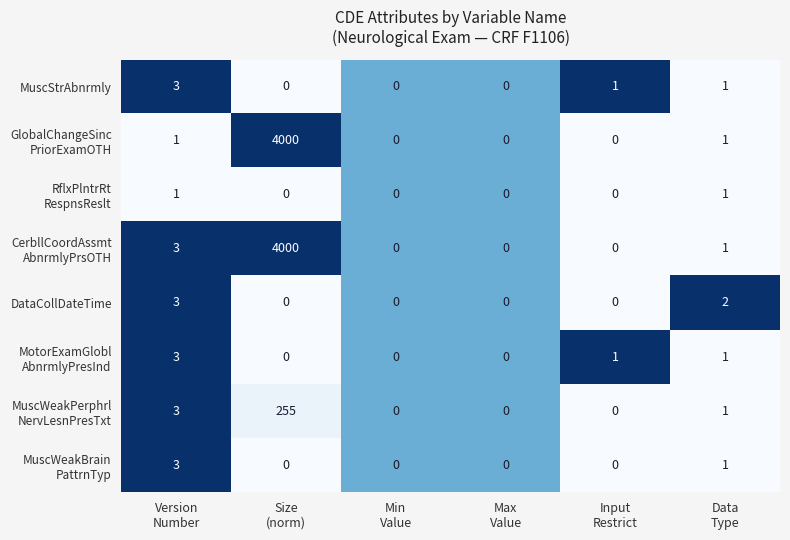

What is the greatest value displayed?

4000